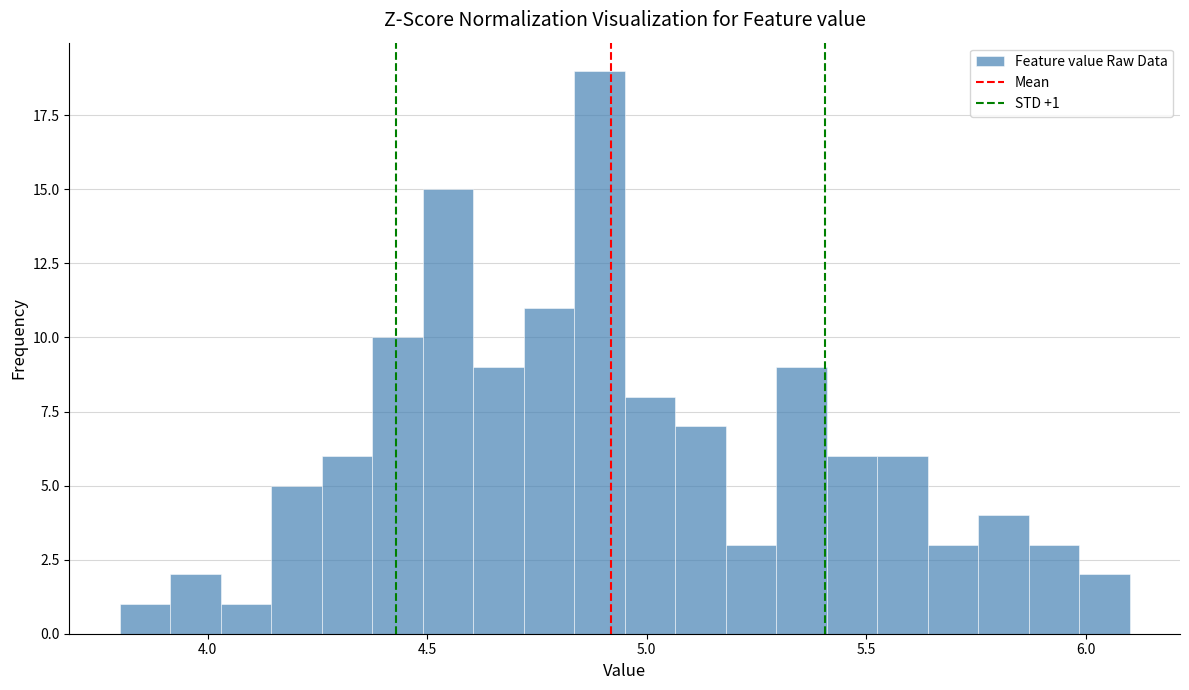

Around what value on the x-axis is the tallest bar? Give the approximate position of its centre, as read against the axis.

4.90